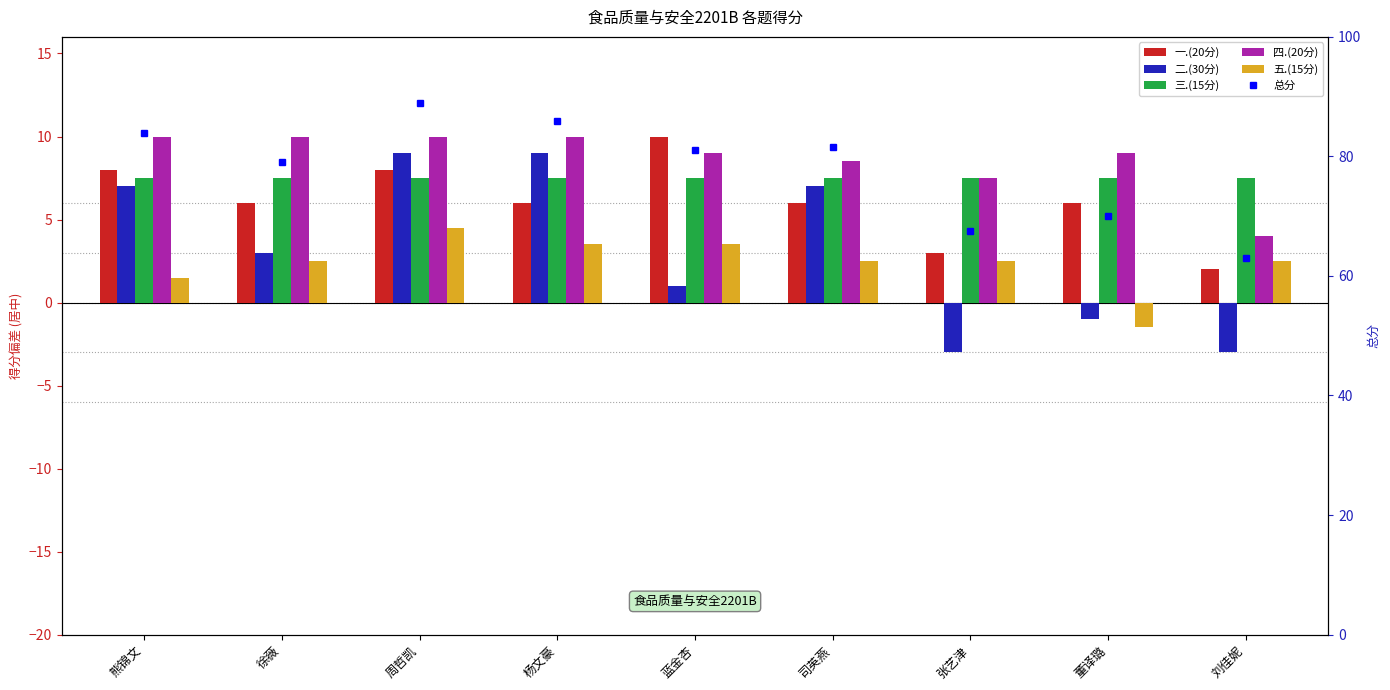

What value does the 二.(30分) series have at 张艺津?

-3.0